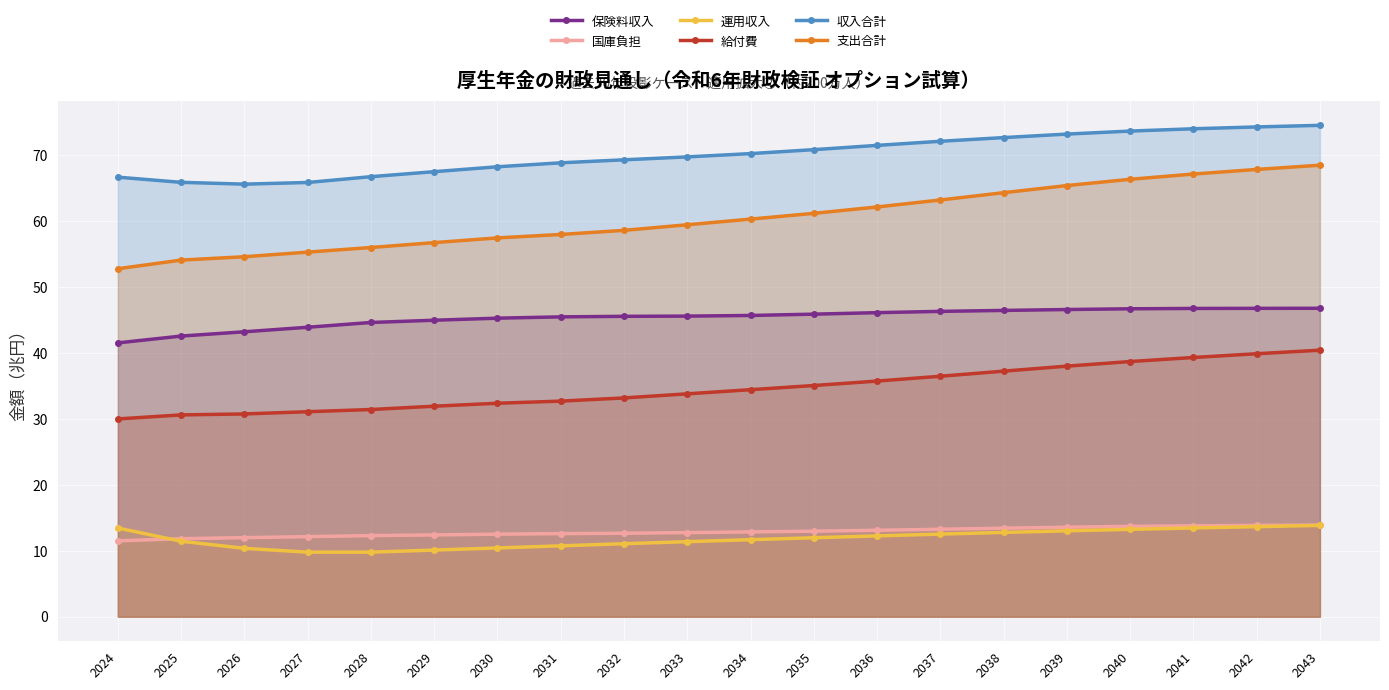

True or false: 収入合計 and 保険料収入 intersect in this chart.

False